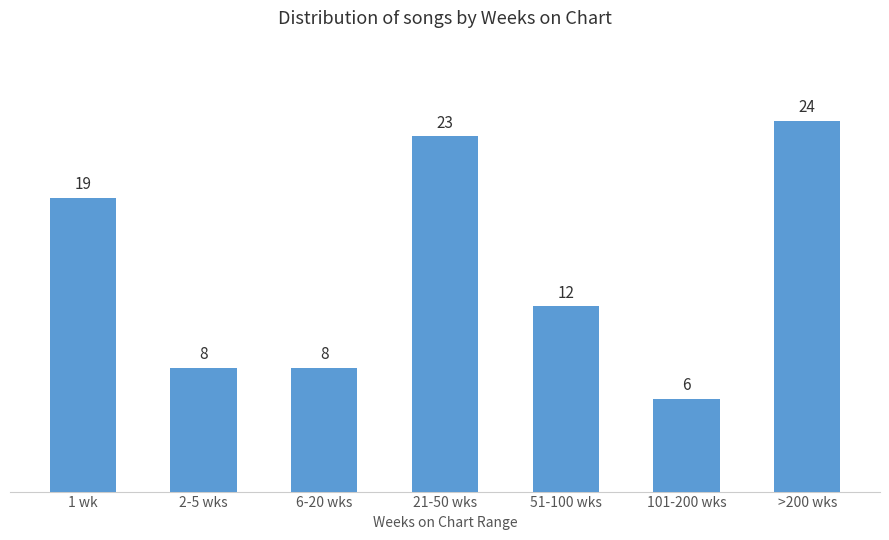

Reading left to right, transcribe all the data shown in this chart.

19	8	8	23	12	6	24